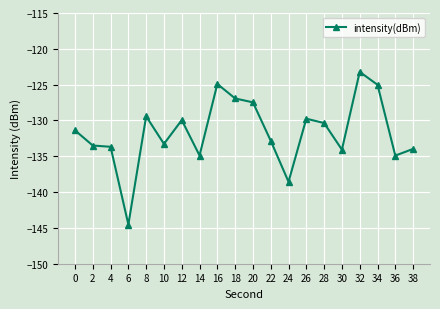

What is the difference between the maximum and minimum values?

21.3